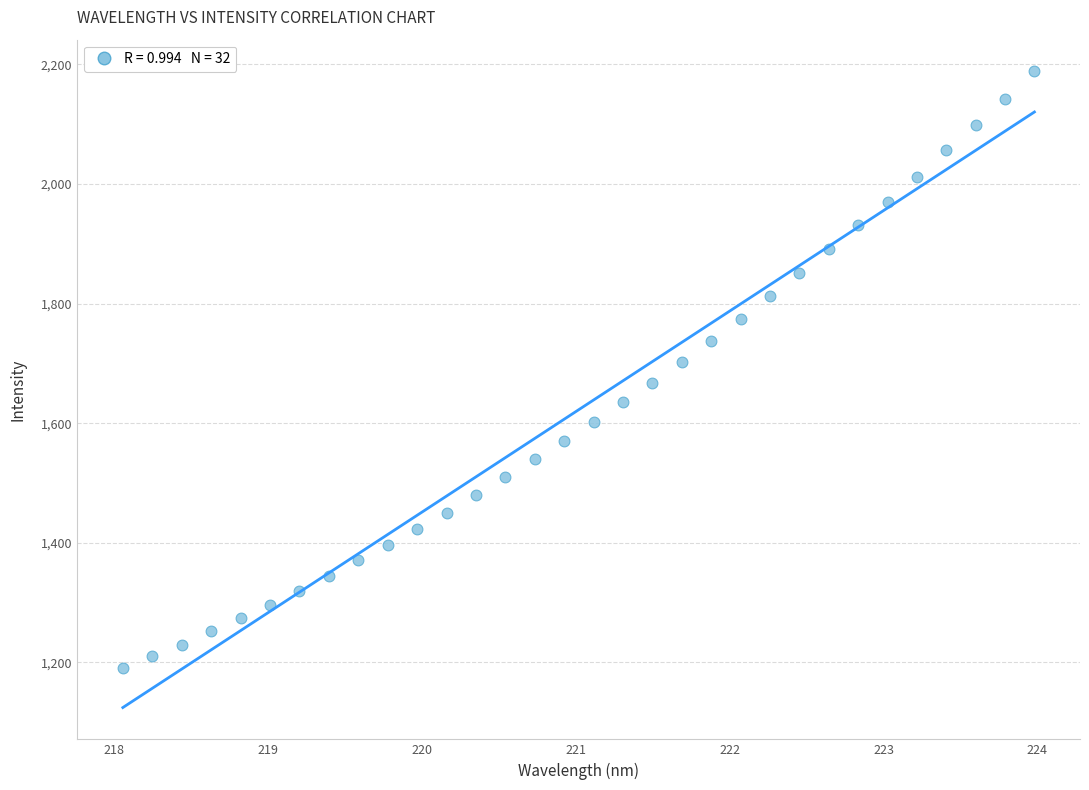

What is the range of X values (max minus min)?

5.9